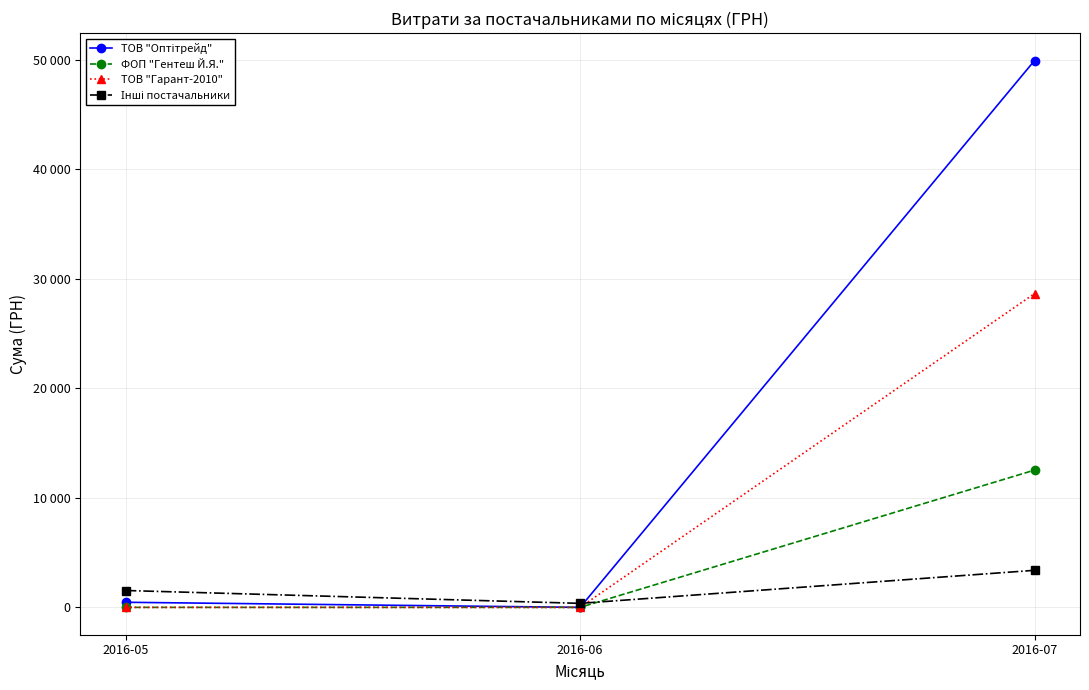

Is this an area chart (filled region under the line)?

No